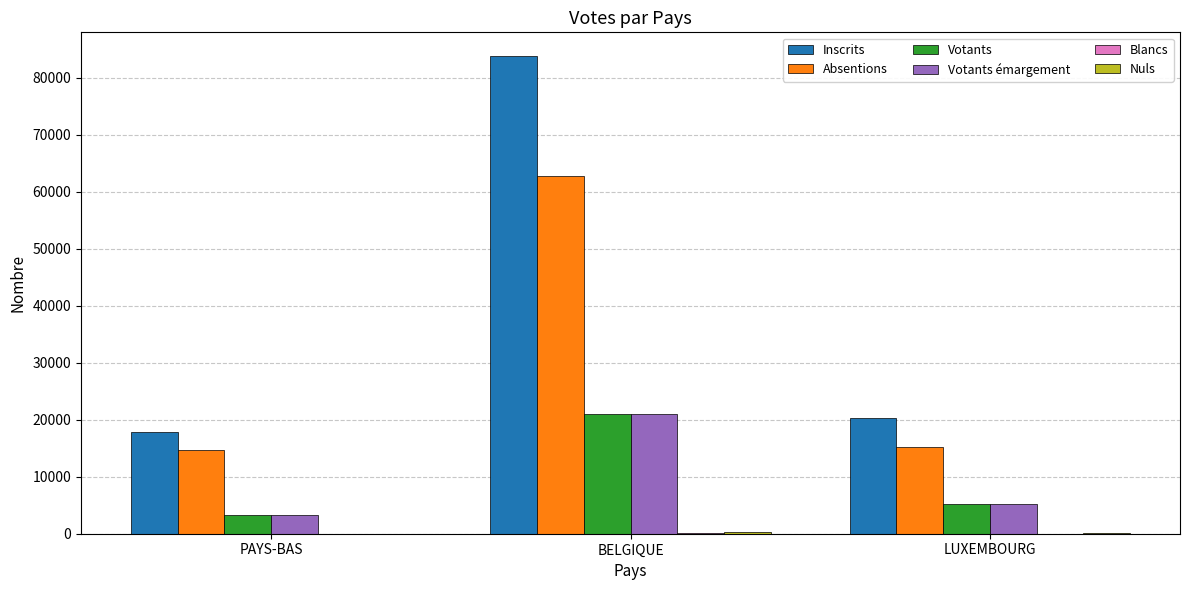

Which category has the highest value in the Votants series?

BELGIQUE